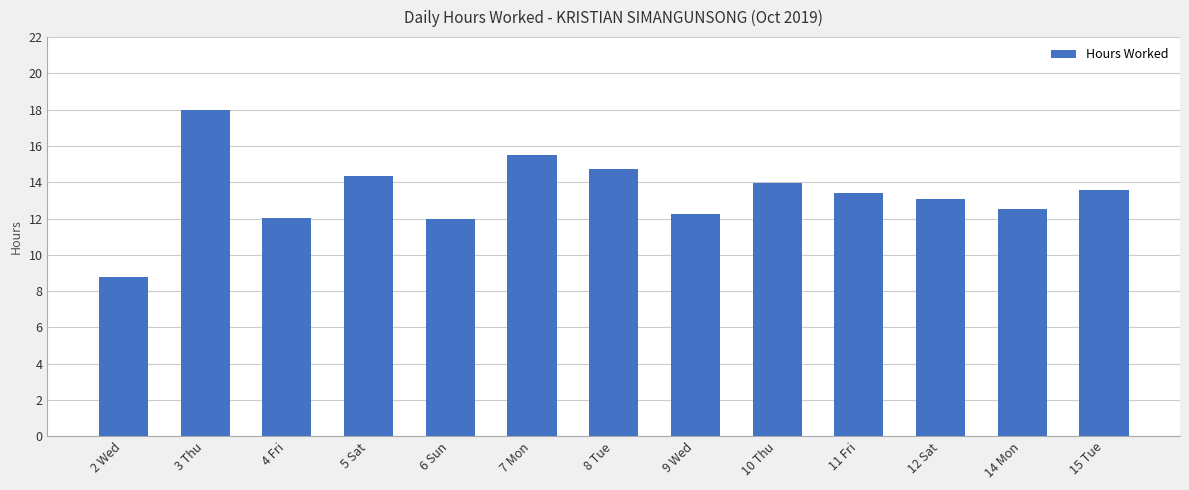

What is the label of the 11th bar from the right?

4 Fri